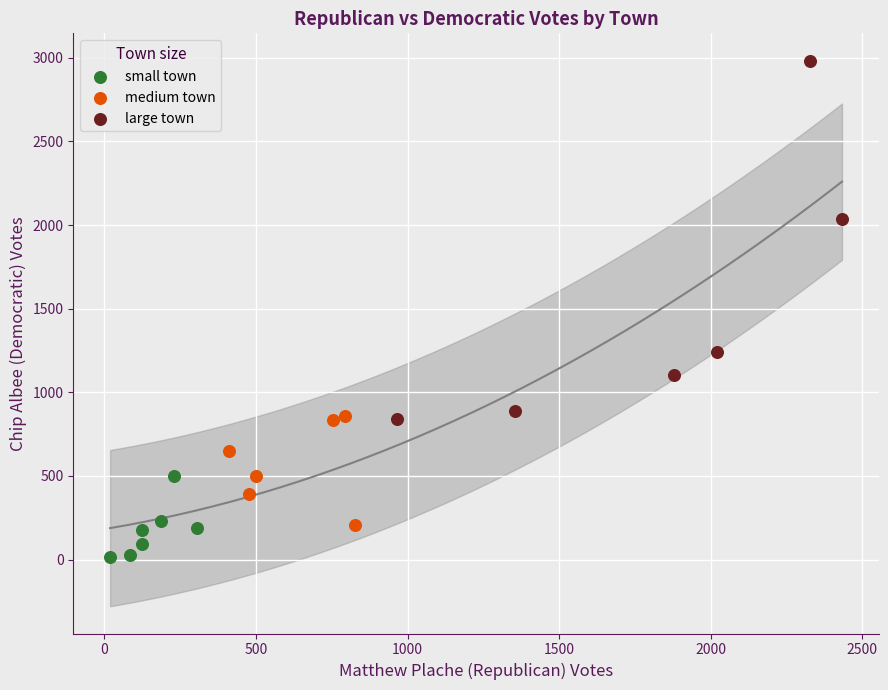

Which series has the widest spread of Y values?

large town